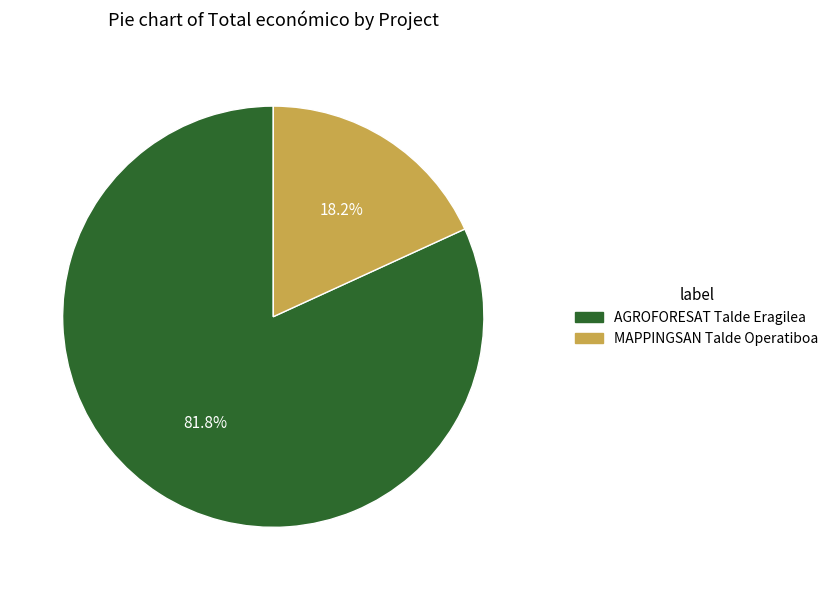

Is it true that AGROFORESAT Talde Eragilea is 94% of the pie?

False